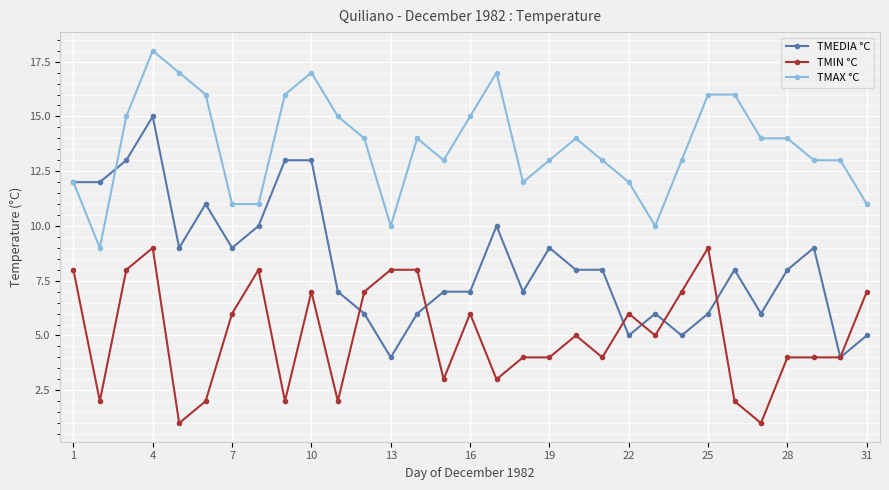

Count the TMIN °C values in the range 3 to 7.

17